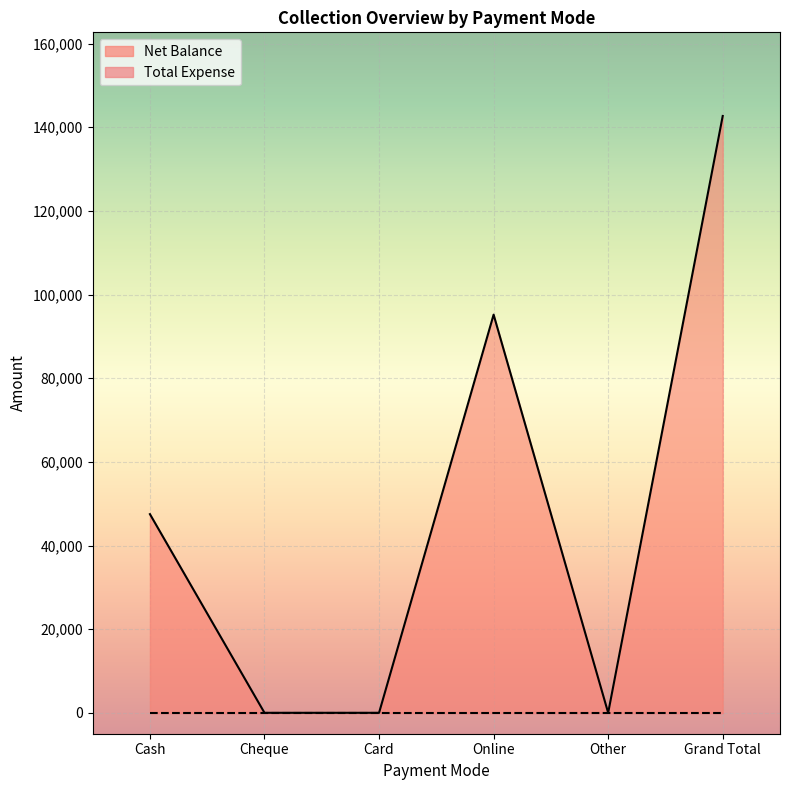

What is the difference between the maximum and minimum values?

142700